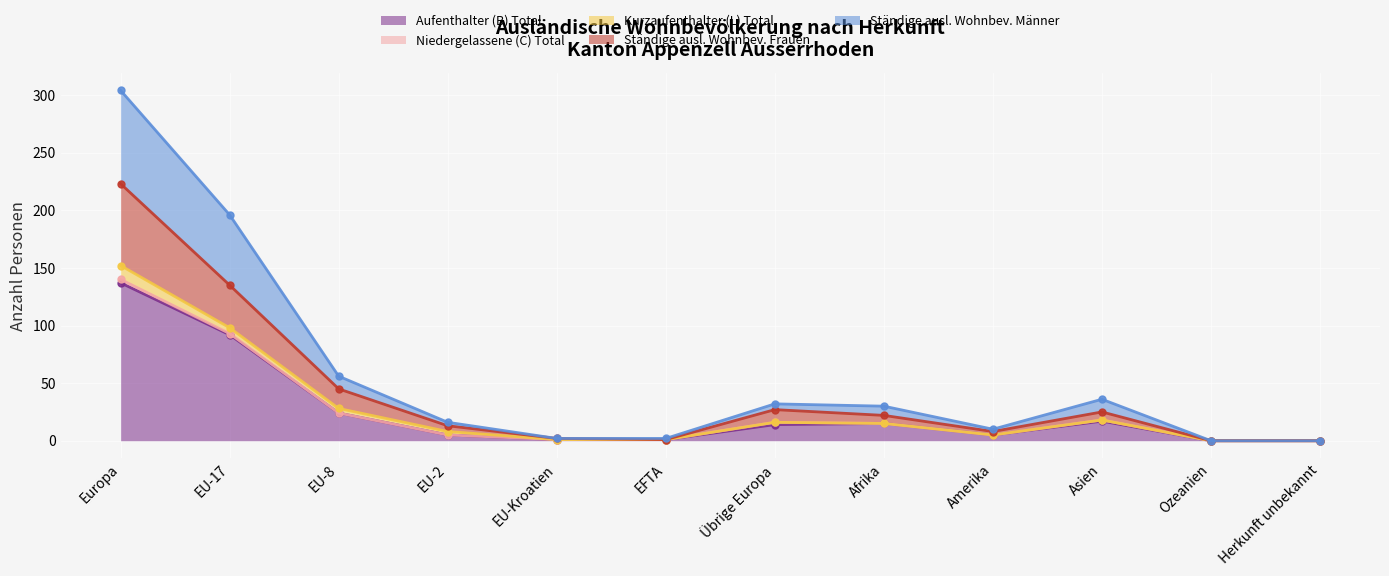

The Ständige ausl. Wohnbev. Frauen series shows 27 at Übrige Europa. True or false?

True